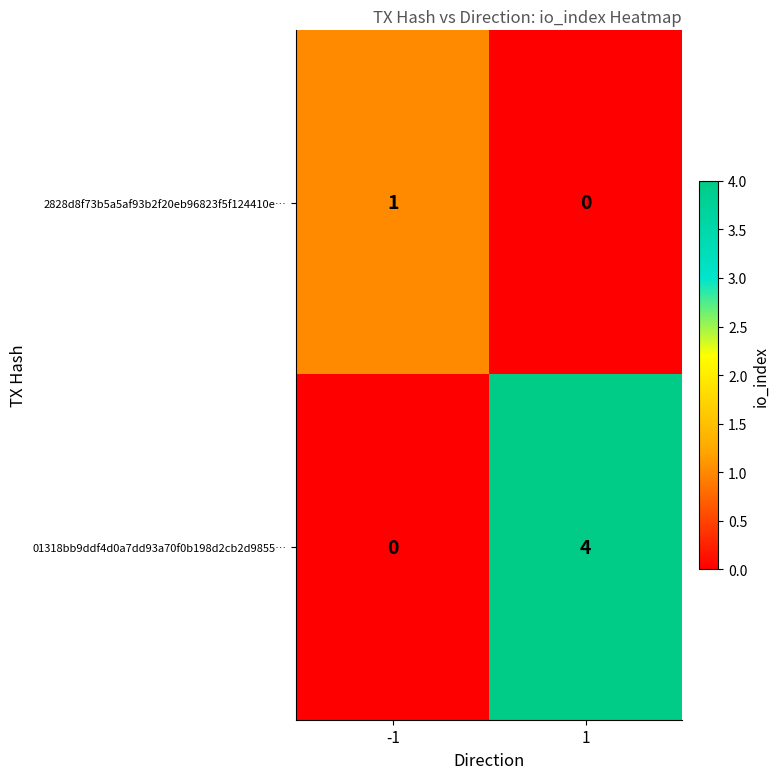

True or false: 2828d8f73b5a5af93b2f20eb96823f5f124410e… has a value of 2 at -1.

False